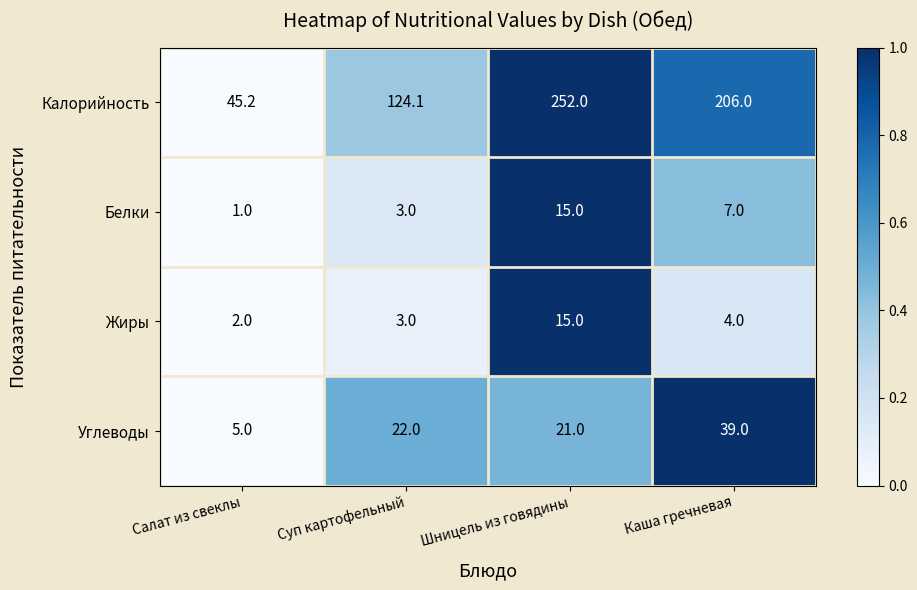

Rank the series at Каша гречневая from lowest to highest value.

Жиры, Белки, Углеводы, Калорийность